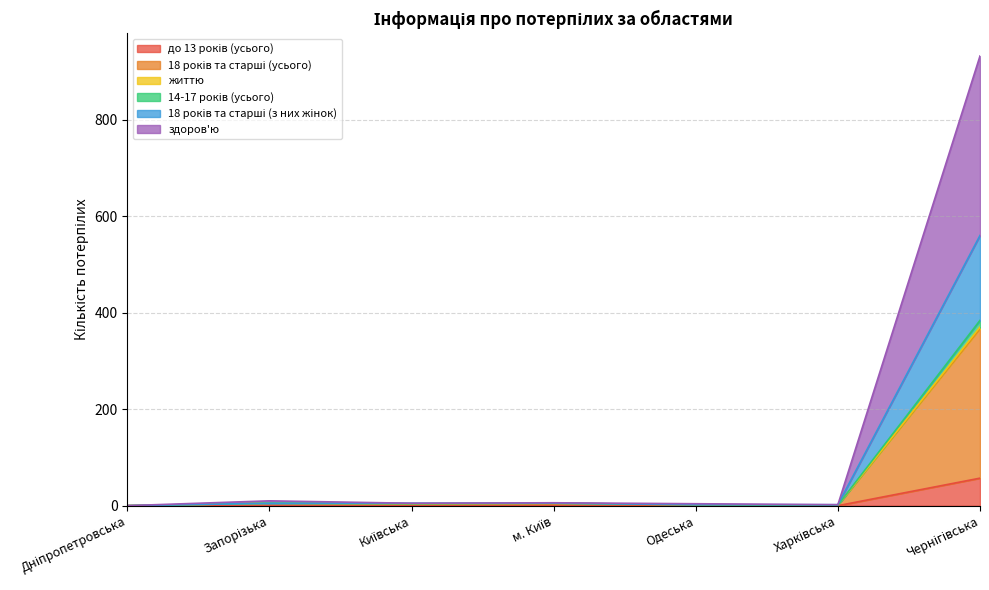

What is the label of the 4th point from the left?

м. Київ